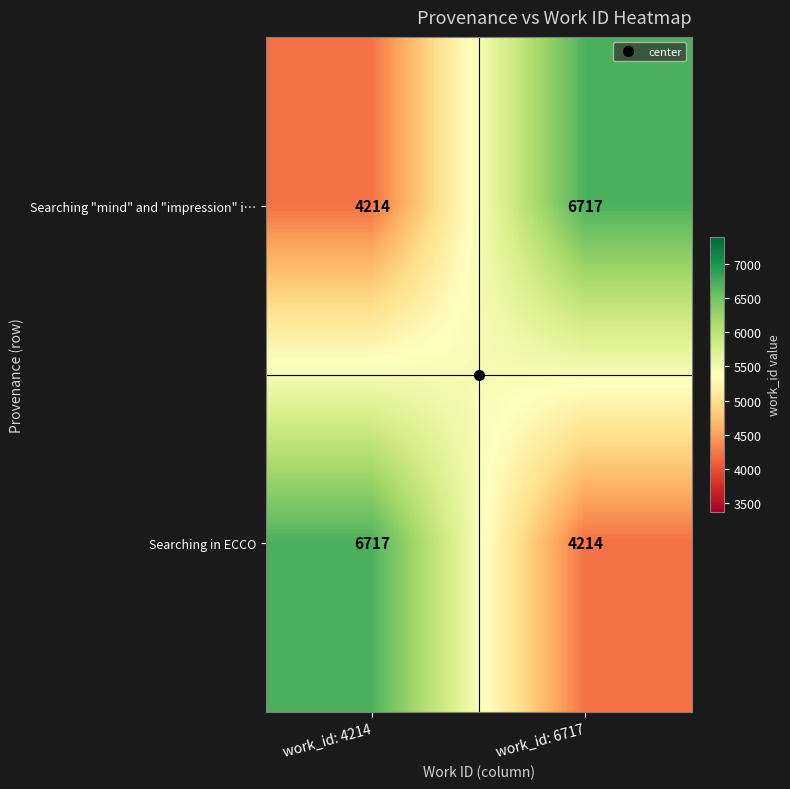

What is the greatest value displayed?

6717